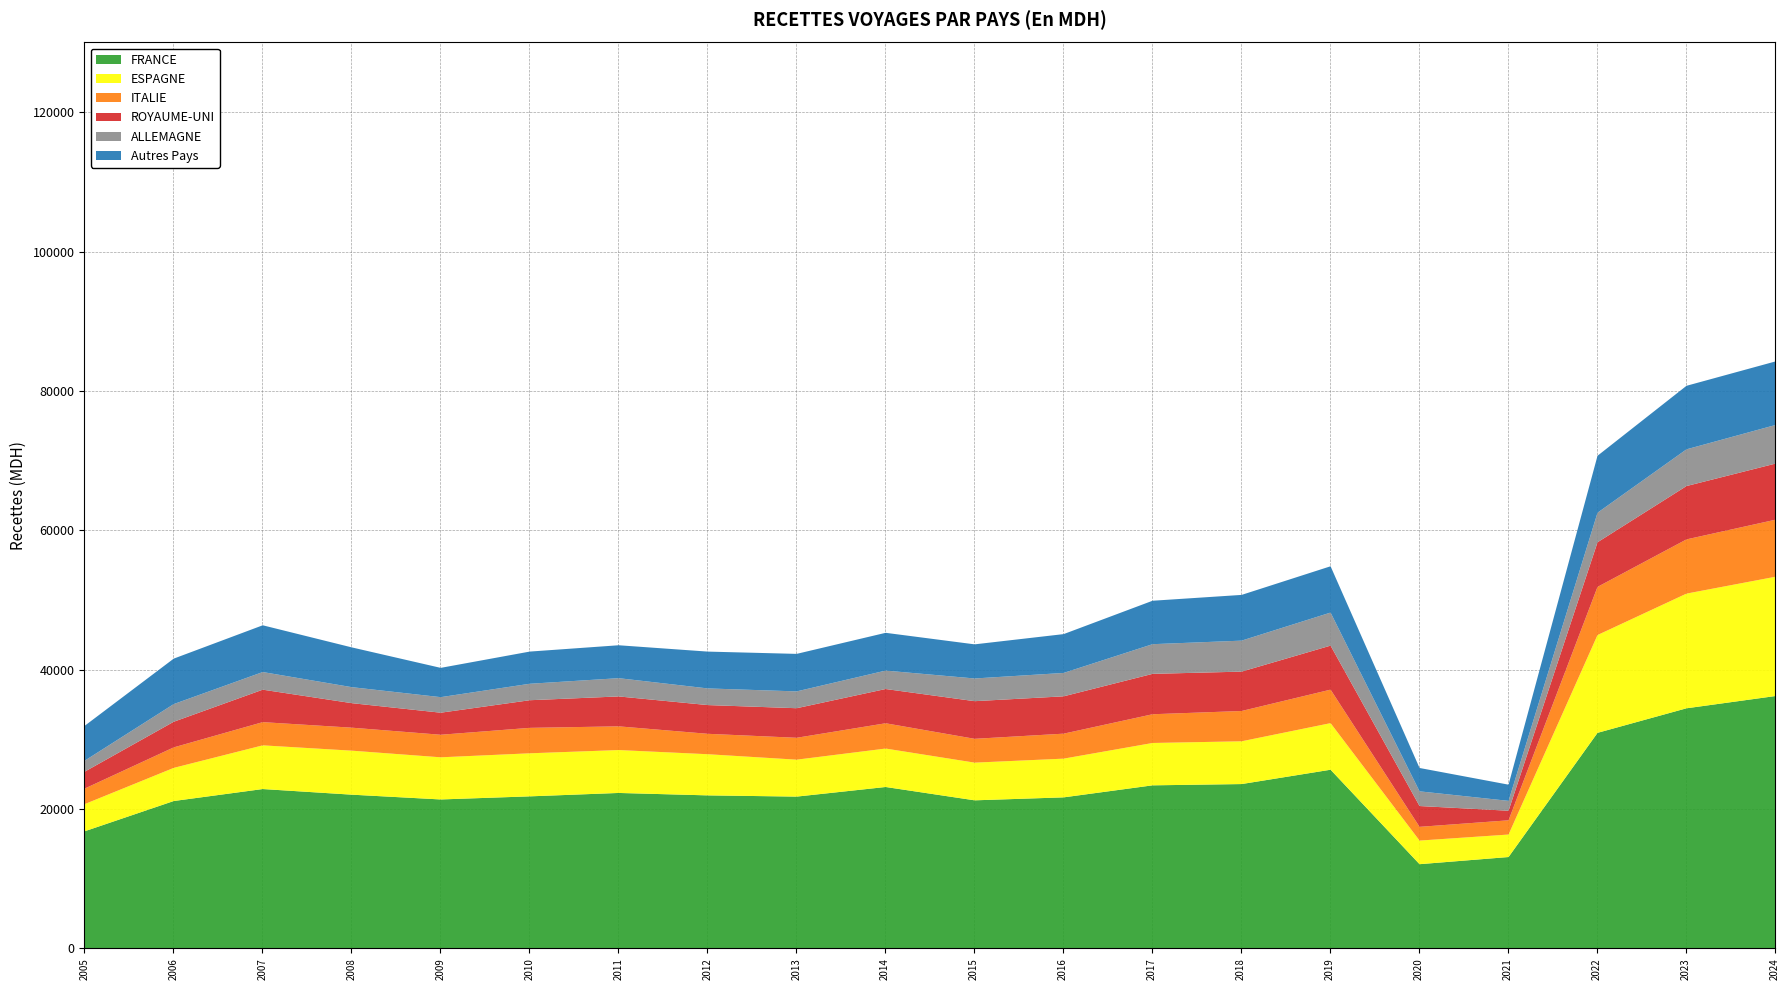

Where does the ROYAUME-UNI series first go above 4659?

2007